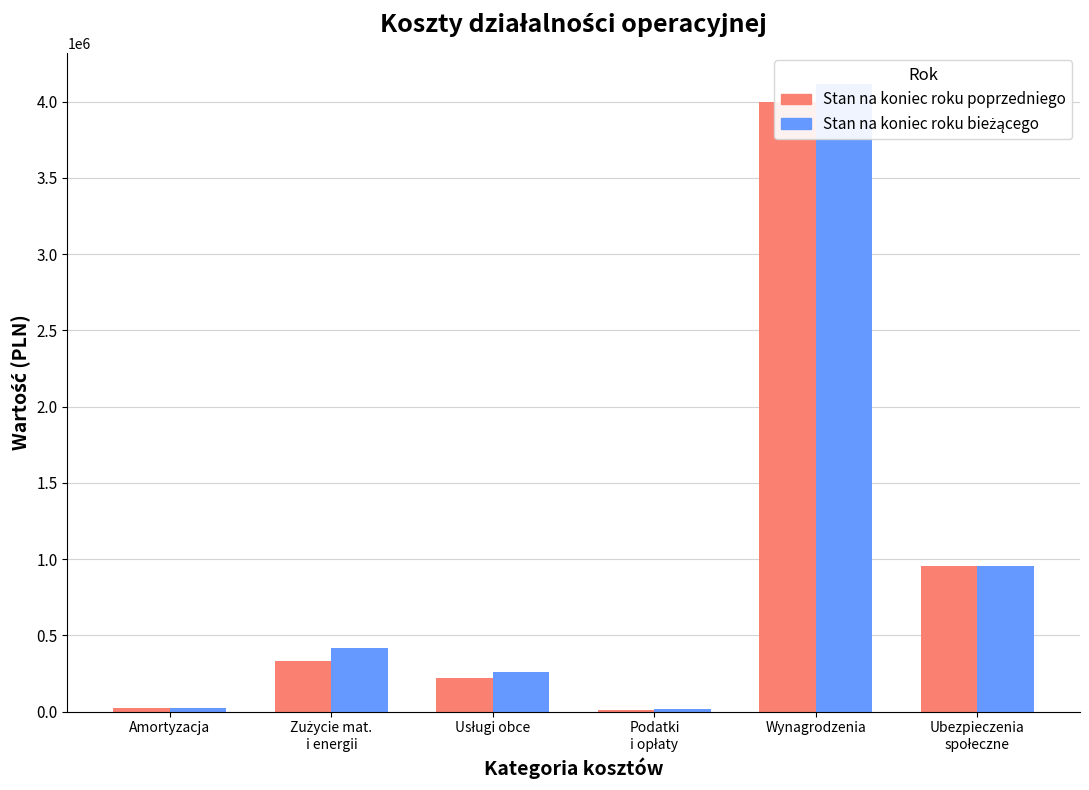

What are all the series names shown in the legend?

Stan na koniec roku poprzedniego, Stan na koniec roku bieżącego